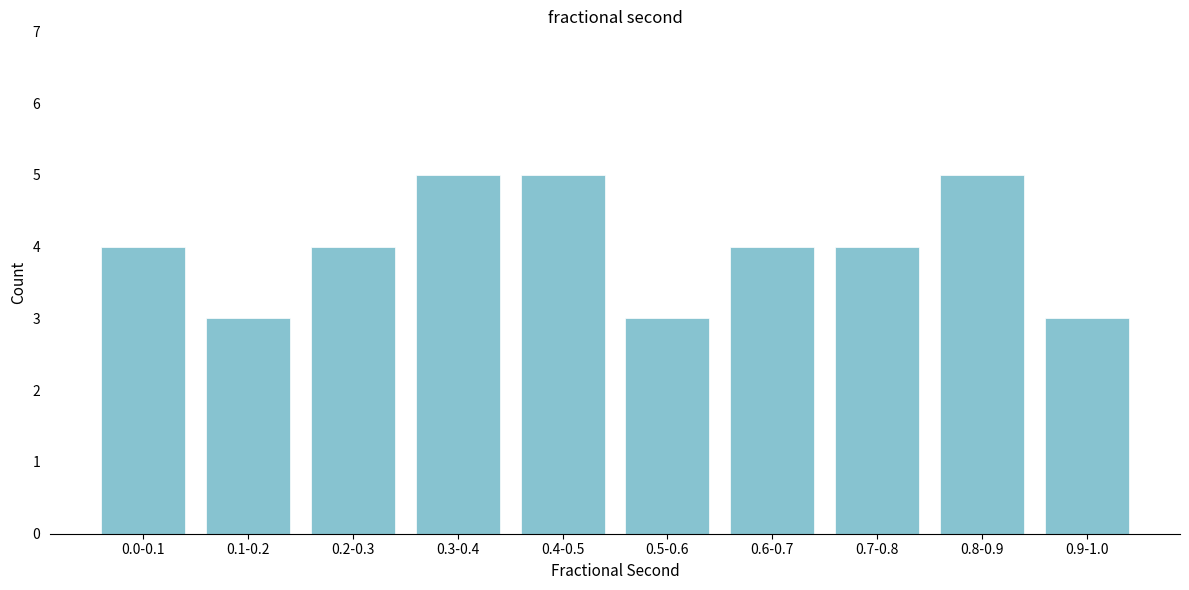

Reading left to right, transcribe all the data shown in this chart.

0.0-0.1=4	0.1-0.2=3	0.2-0.3=4	0.3-0.4=5	0.4-0.5=5	0.5-0.6=3	0.6-0.7=4	0.7-0.8=4	0.8-0.9=5	0.9-1.0=3